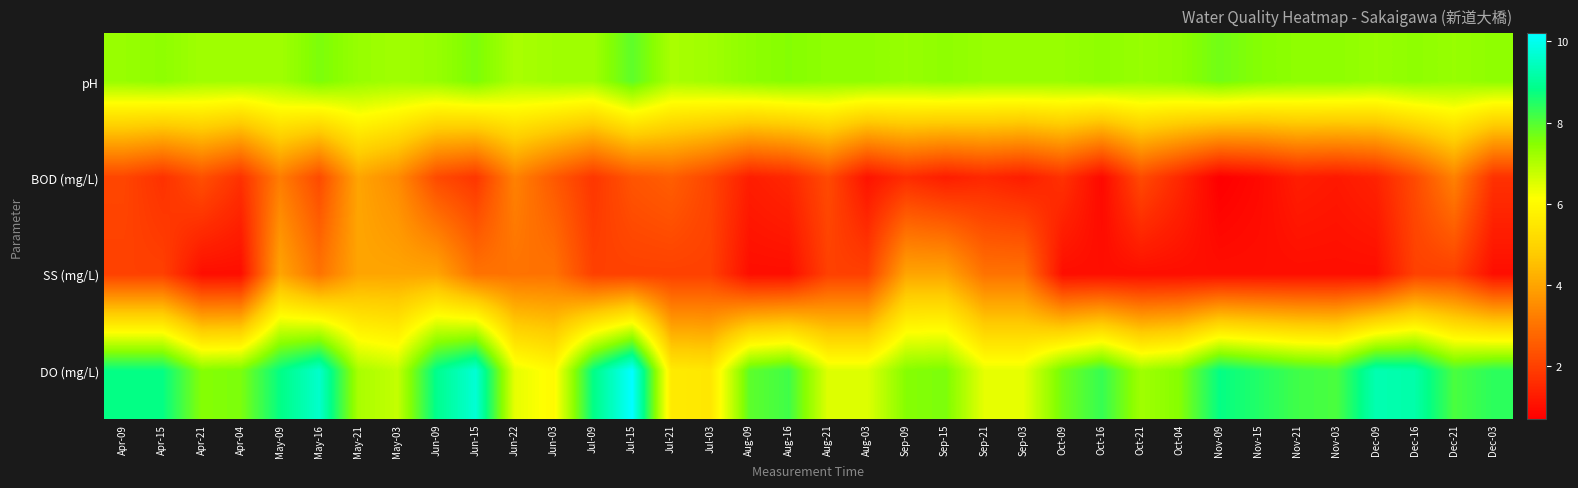

Rank the series by their maximum value, from highest to lowest.

DO (mg/L), pH, BOD (mg/L), SS (mg/L)